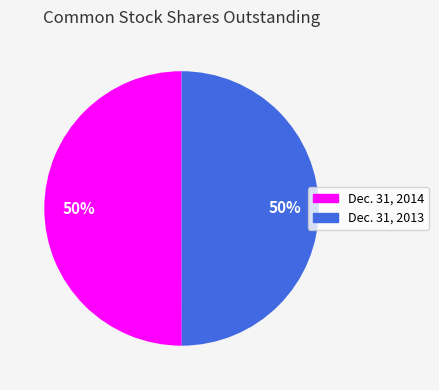

Which category has the biggest portion of the pie?

Common Stock
Dec. 31, 2014